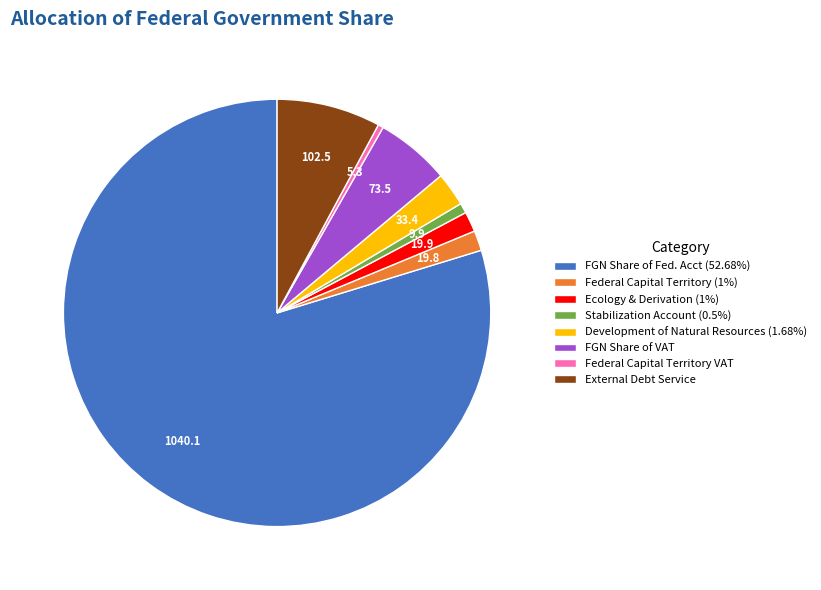

How many slices are in this pie chart?

8